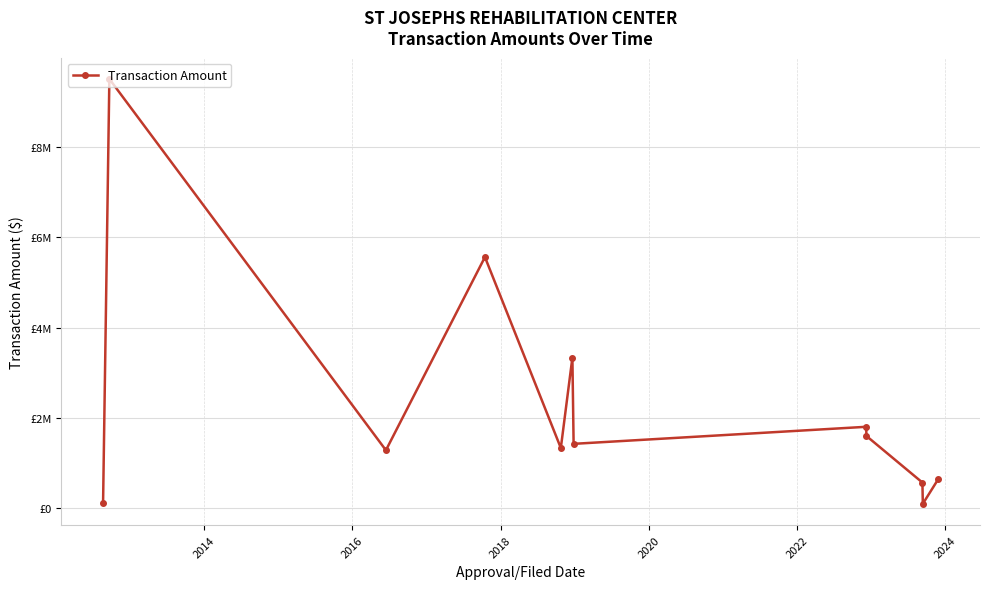

How many interior local valleys (lower than both neighbors) does the data have?

4